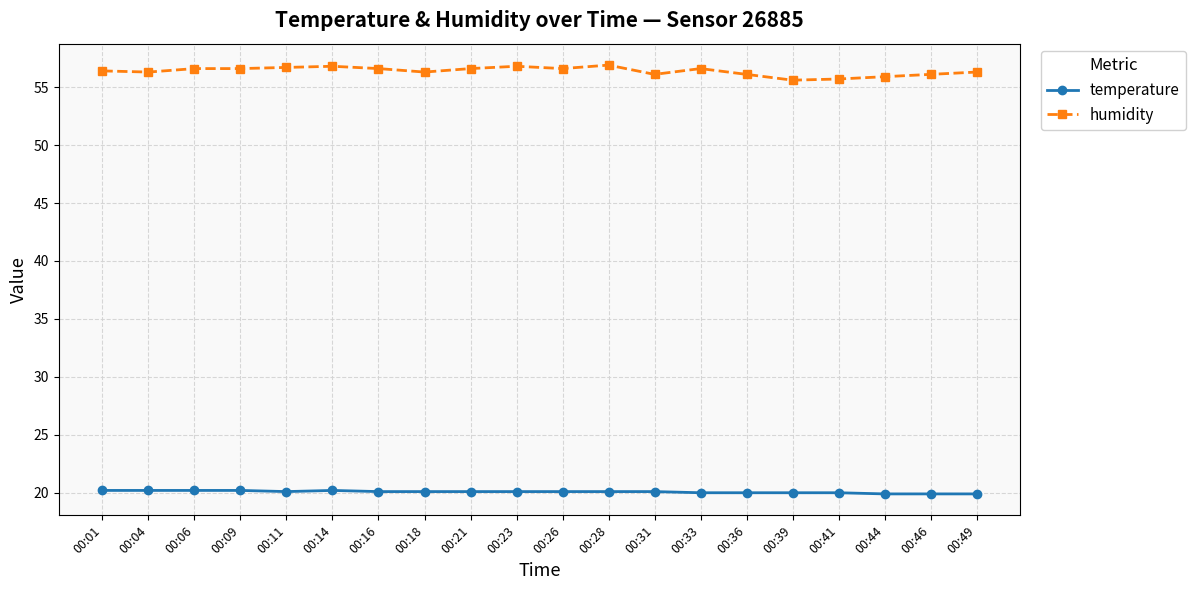

What is the sum of the humidity values at 00:14 and 00:36?

112.9